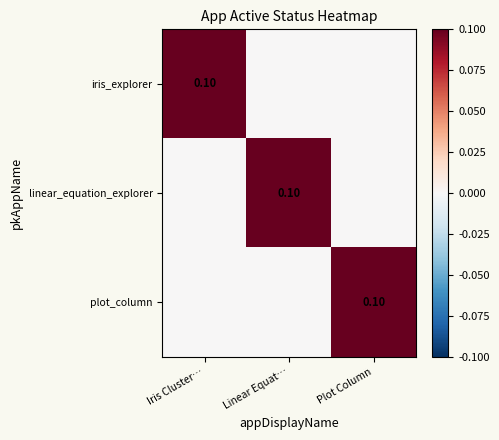

At which label is plot_column closest to 0?

Iris Cluster…